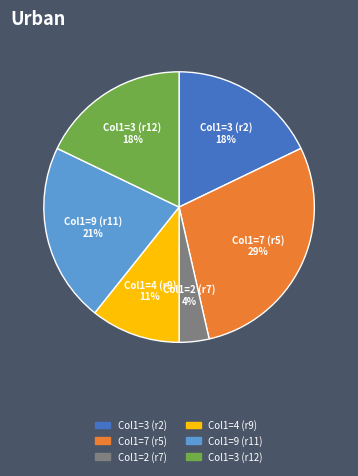

How many segments does this pie chart have?

6